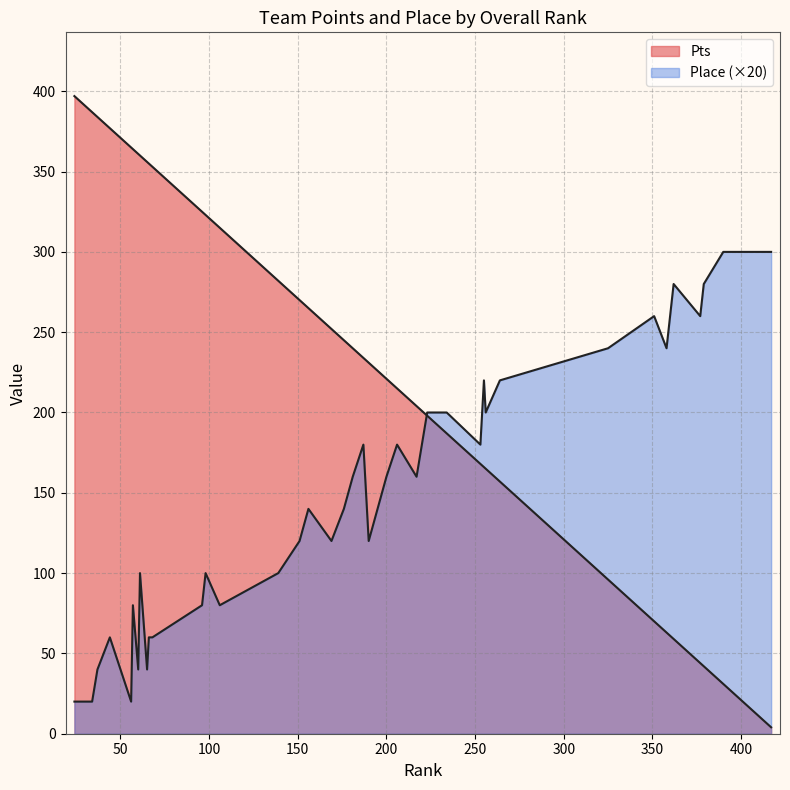

Which has a higher value, 37 or 21?

21